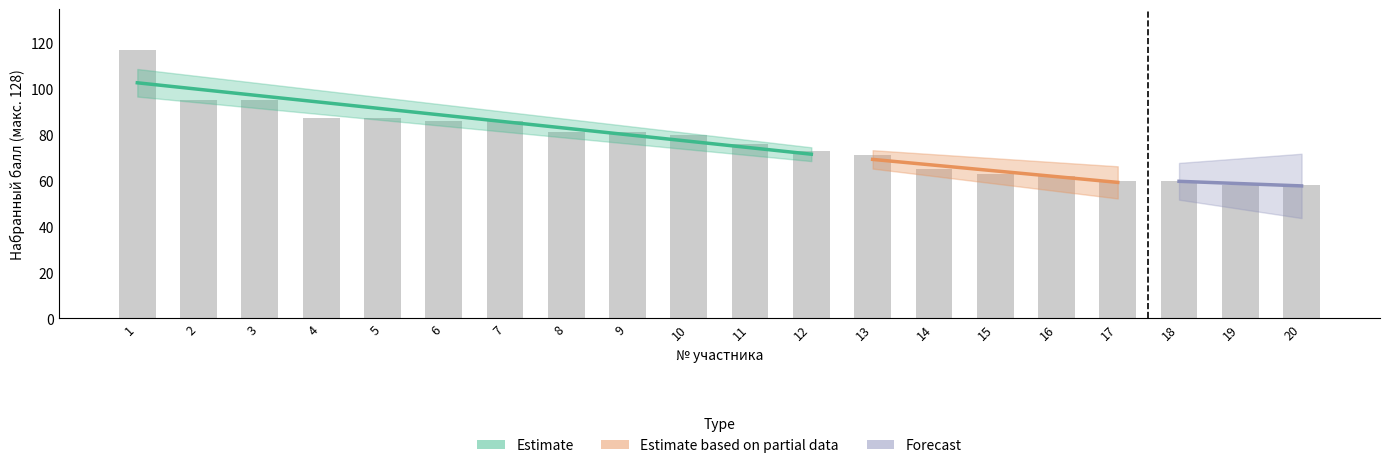

Rank the categories by value from lowest to highest.

19, 20, 17, 18, 16, 15, 14, 13, 12, 11, 10, 8, 9, 6, 7, 4, 5, 2, 3, 1